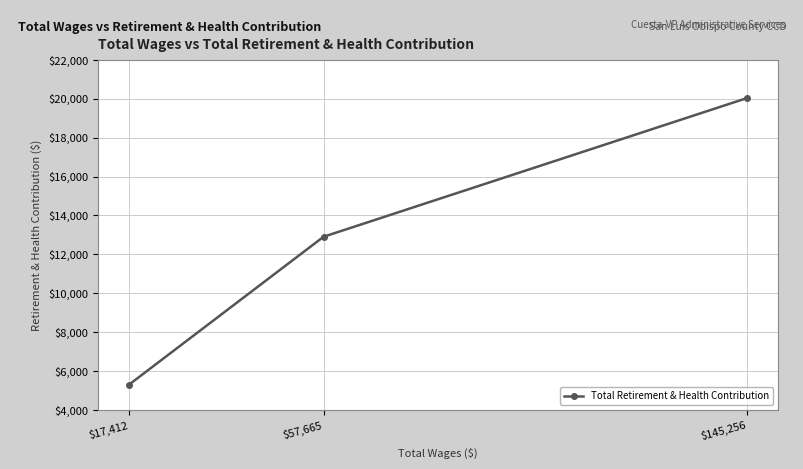

List the labels in order of value, largest first.

$145,256, $57,665, $17,412